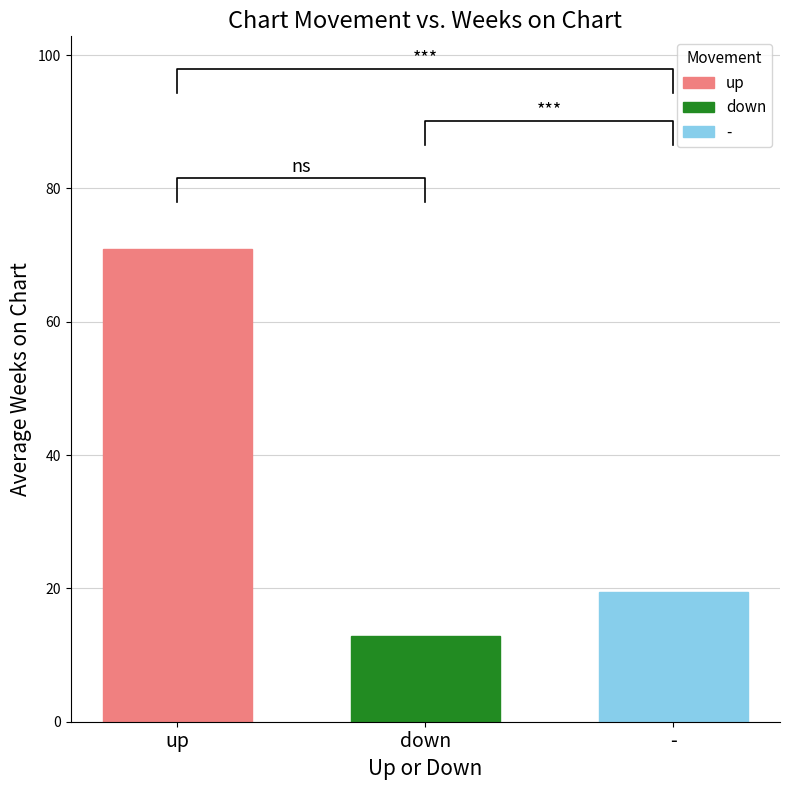

Read the - value at down.

19.5